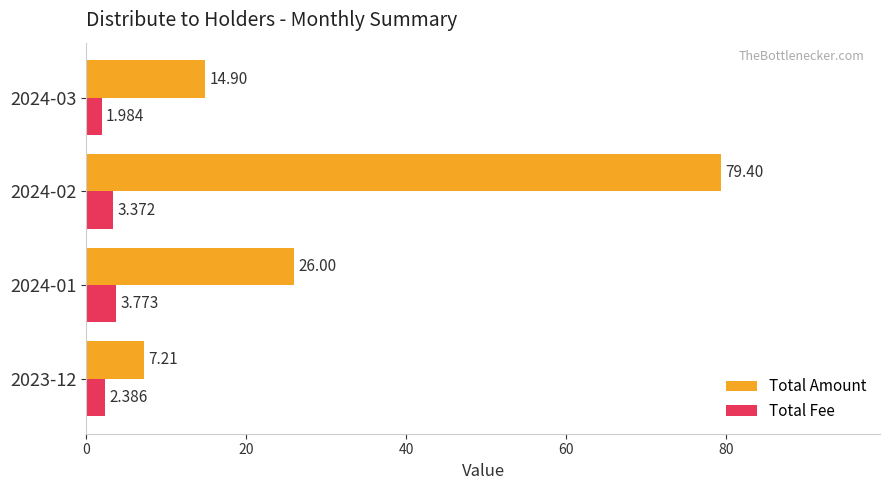

What are all the series names shown in the legend?

Total Amount, Total Fee